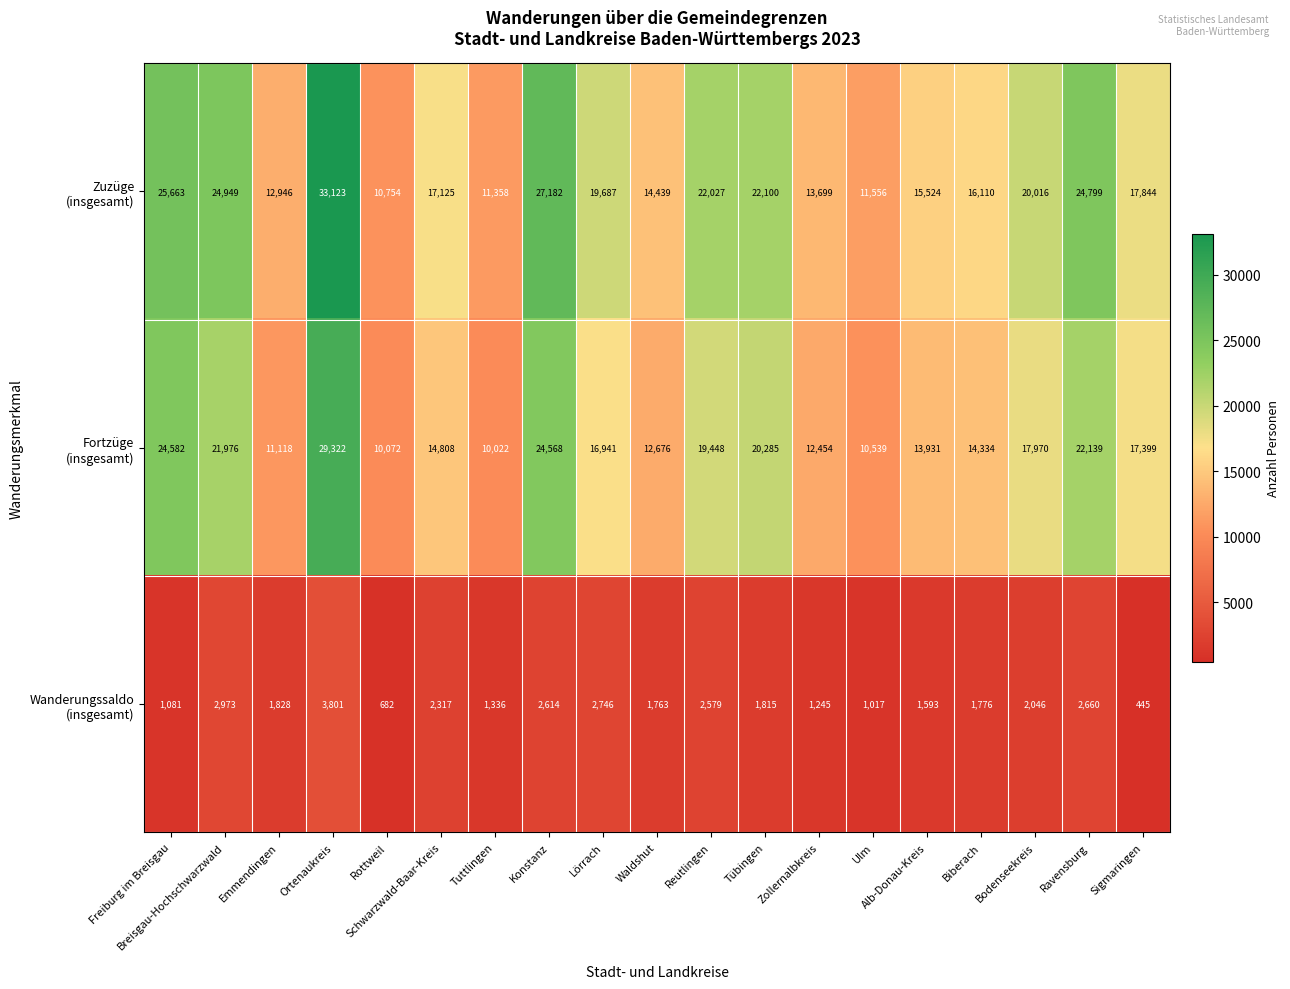

Which category has the highest value across all series?

Ortenaukreis